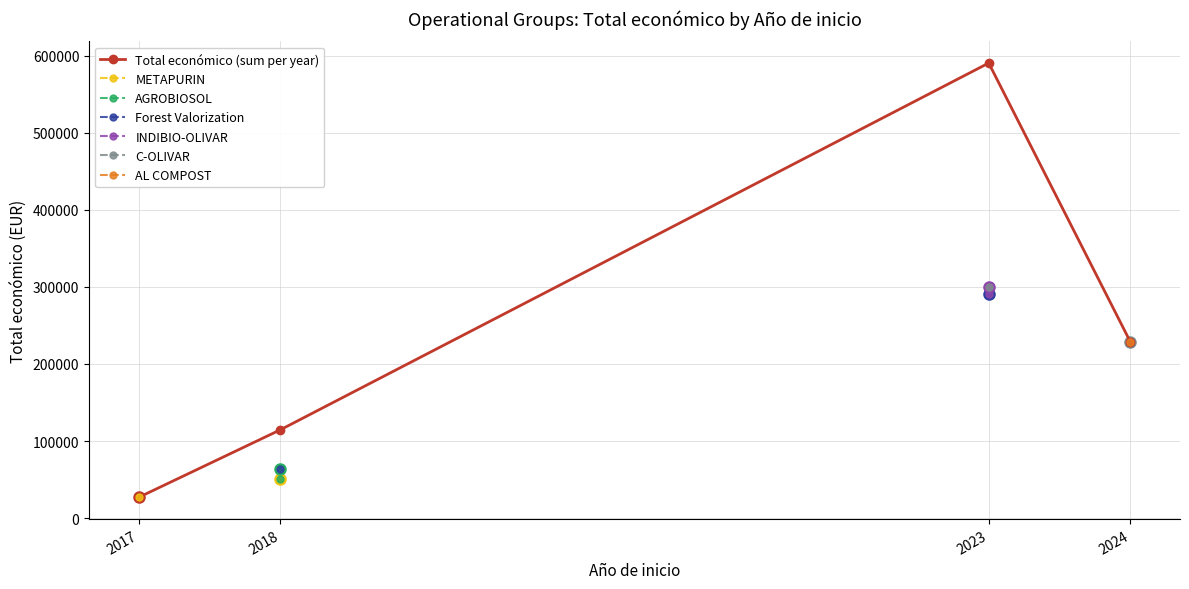

True or false: the data shows 45969 at 2017.

False